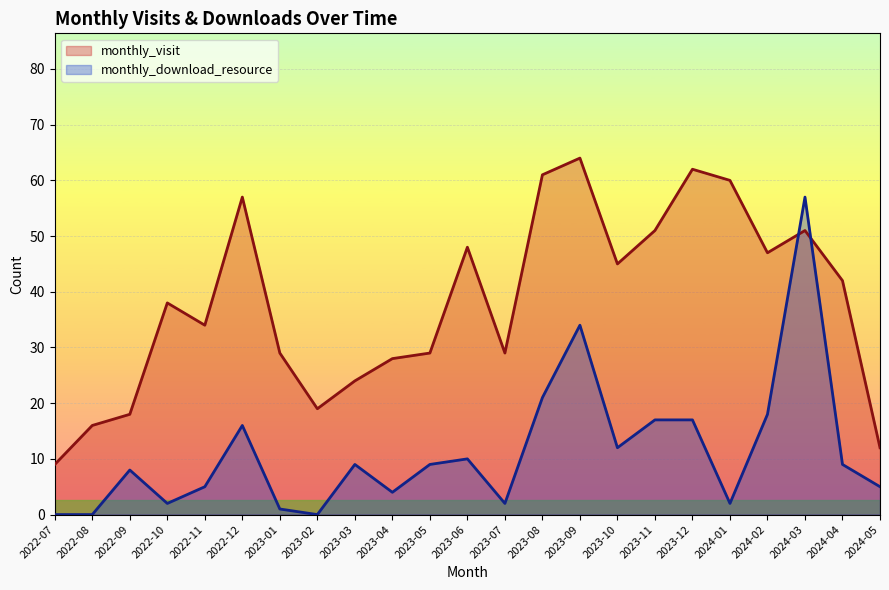

What is the value of the monthly_download_resource point at the 23rd from the left?

5